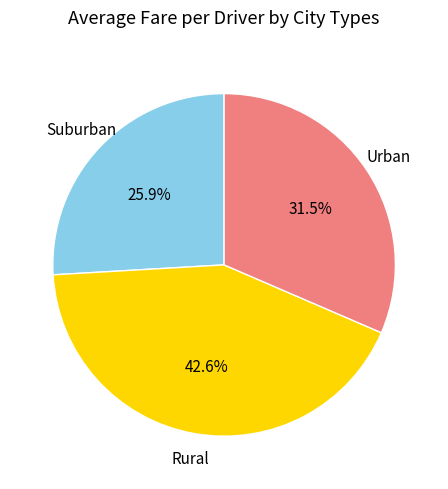

Combined, what portion of the pie is Urban and Suburban?

57.4%